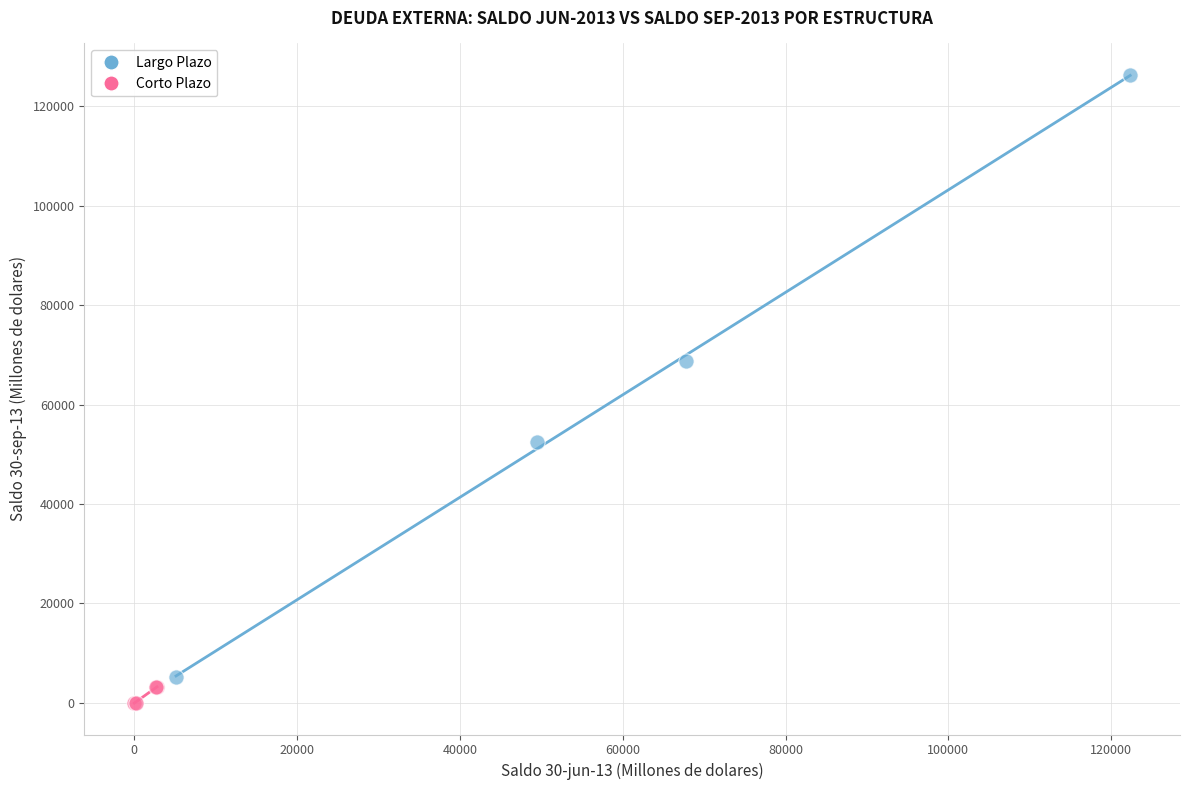

Which series reaches the maximum Y coordinate?

Largo Plazo